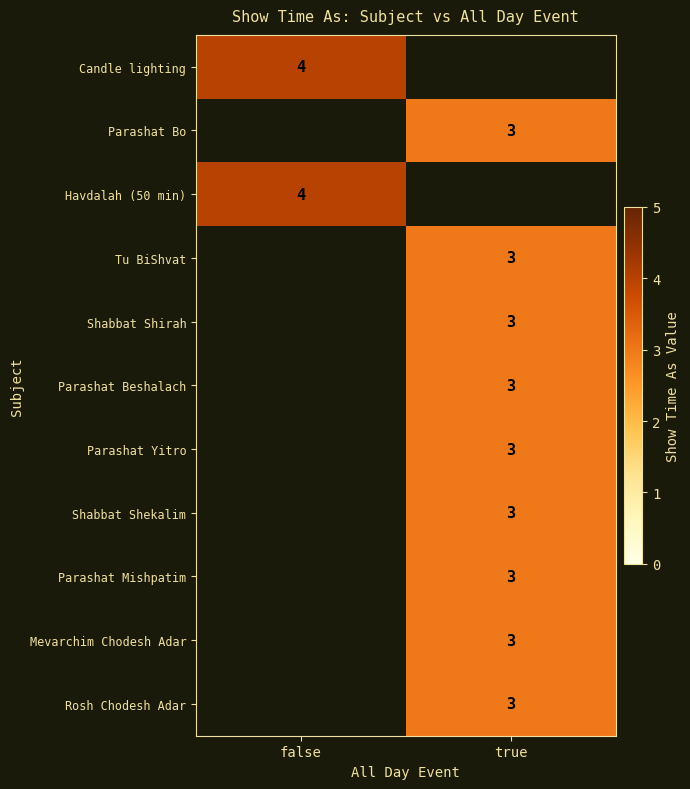

Is it true that Candle lighting equals 4 at false?

True